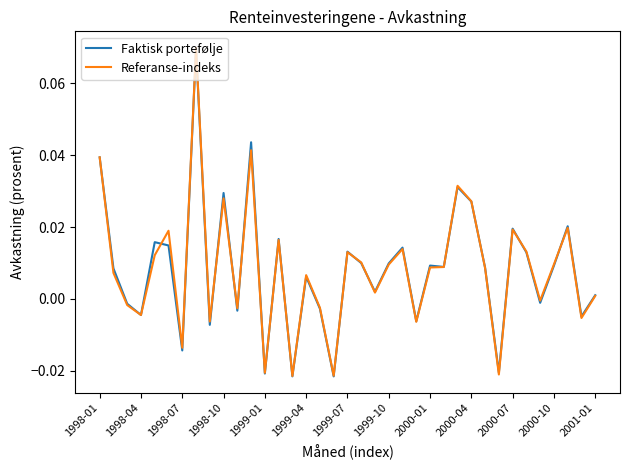

Which series has the largest range (max minus min)?

Referanse-indeks